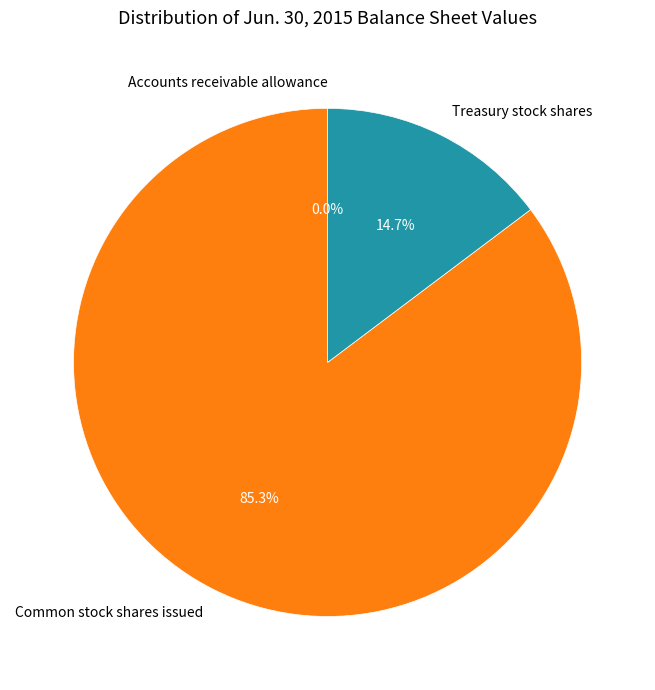

Is it true that Common stock shares issued is 85% of the pie?

True